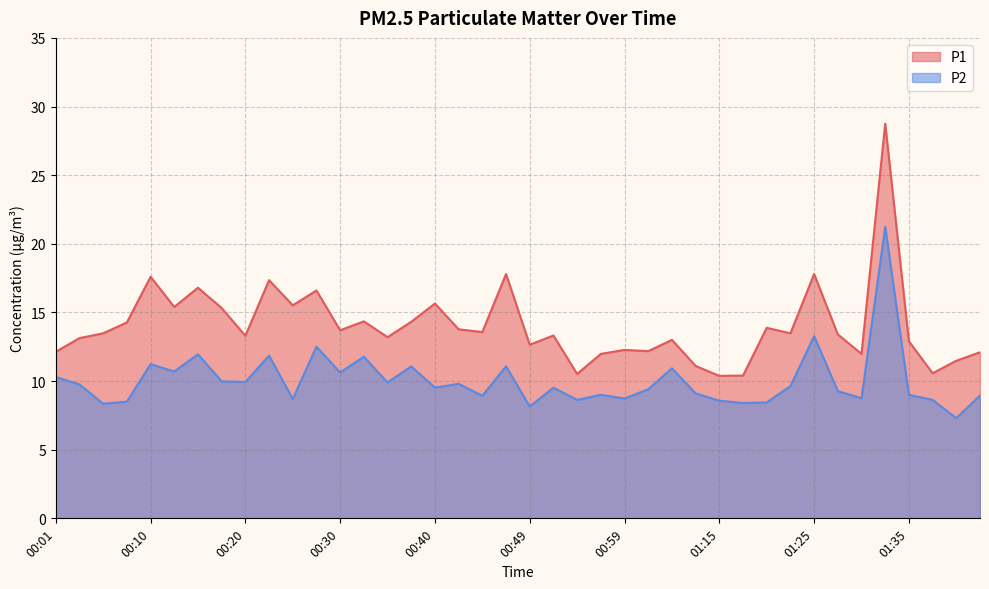

At which label does P2 reach its minimum?

01:40